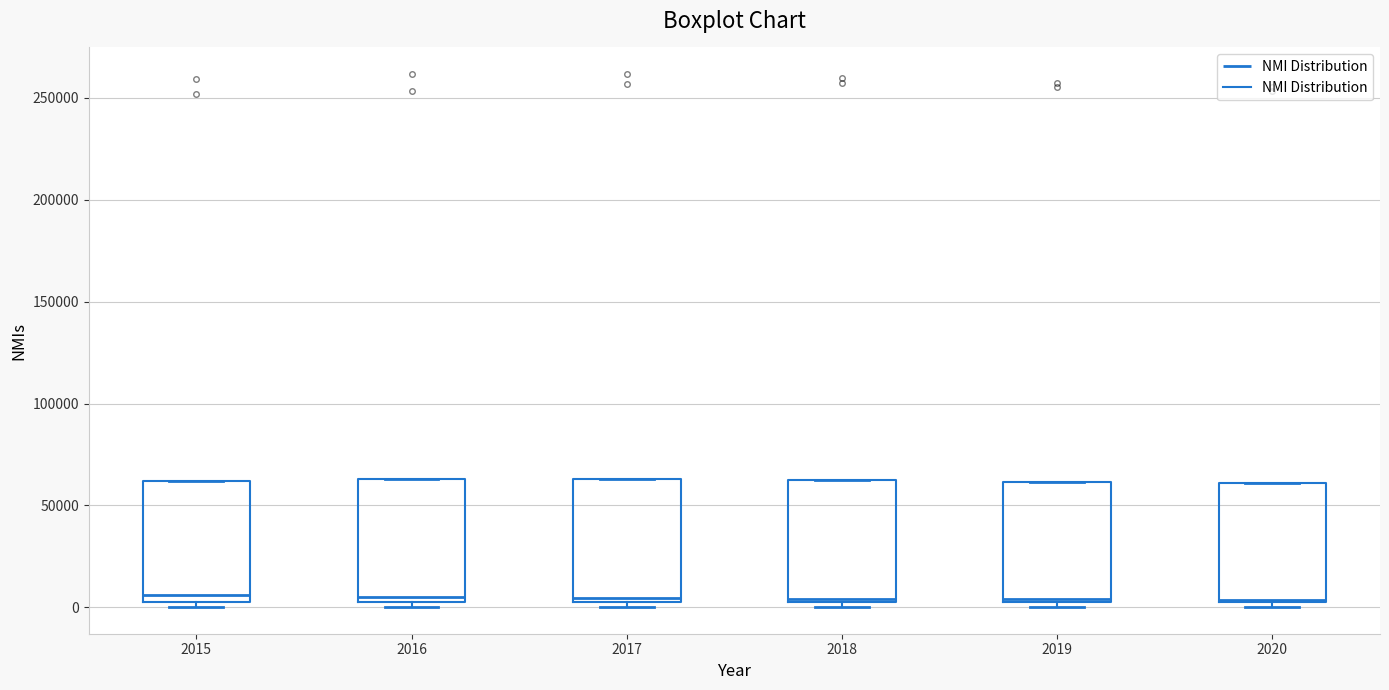

Reading left to right, read every box against the y-axis: the position of its median line, the range the box covers, and the ends of its whiskers. The values are not printed on the chart, so give them approximately, as read against the axis.

2015: median 5000 (just above the box's lower edge), box 5000 to 60000, whiskers 0 to 60000
2016: median 5000 (just above the box's lower edge), box 5000 to 65000, whiskers 0 to 65000
2017: median 5000 (just above the box's lower edge), box 5000 to 65000, whiskers 0 to 65000
2018: median 5000 (just above the box's lower edge), box 5000 to 60000, whiskers 0 to 60000
2019: median 5000, box 5000 to 60000, whiskers 0 to 60000
2020: median 5000, box 0 to 60000, whiskers 0 (just below the box's lower edge) to 60000